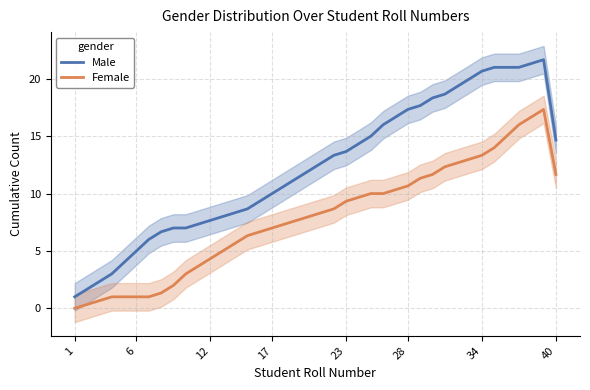

True or false: Male and Female cross at least once.

False